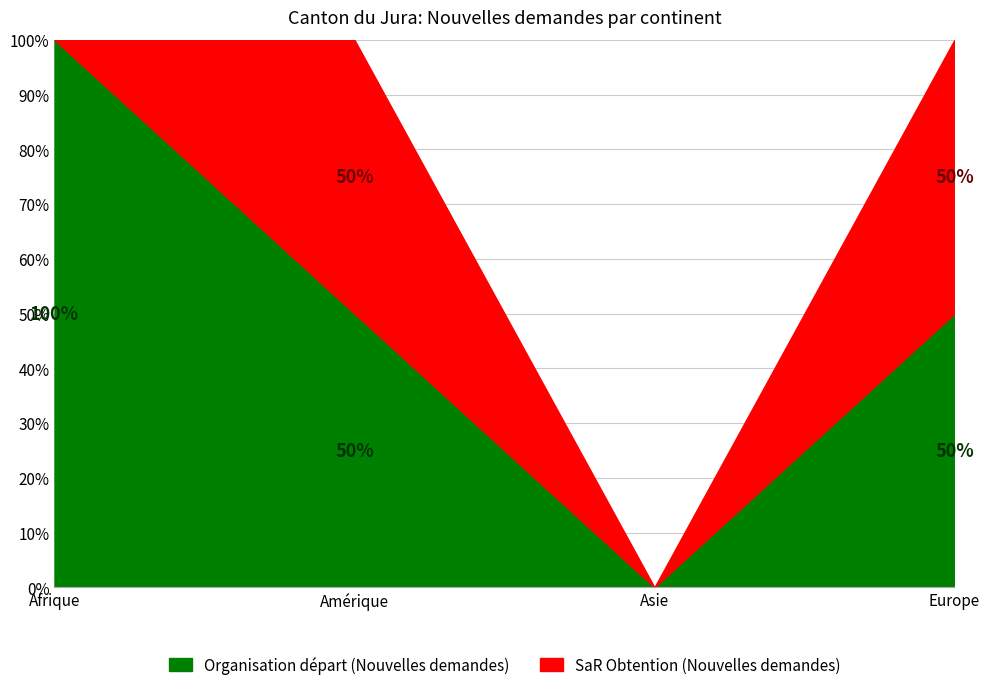

What is the difference between the maximum and minimum values in the Nouvelles demandes (Org. départ) series?

2